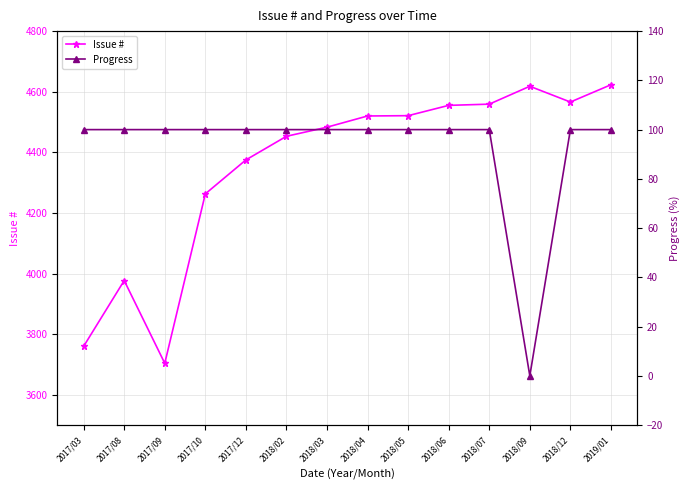

What are all the series names shown in the legend?

Issue #, Progress